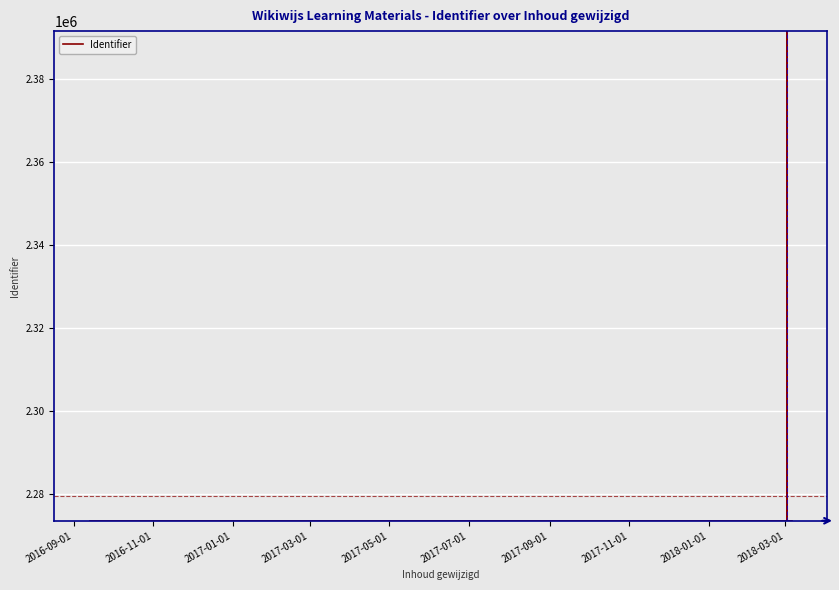

Count the number of categories in the chart.

20